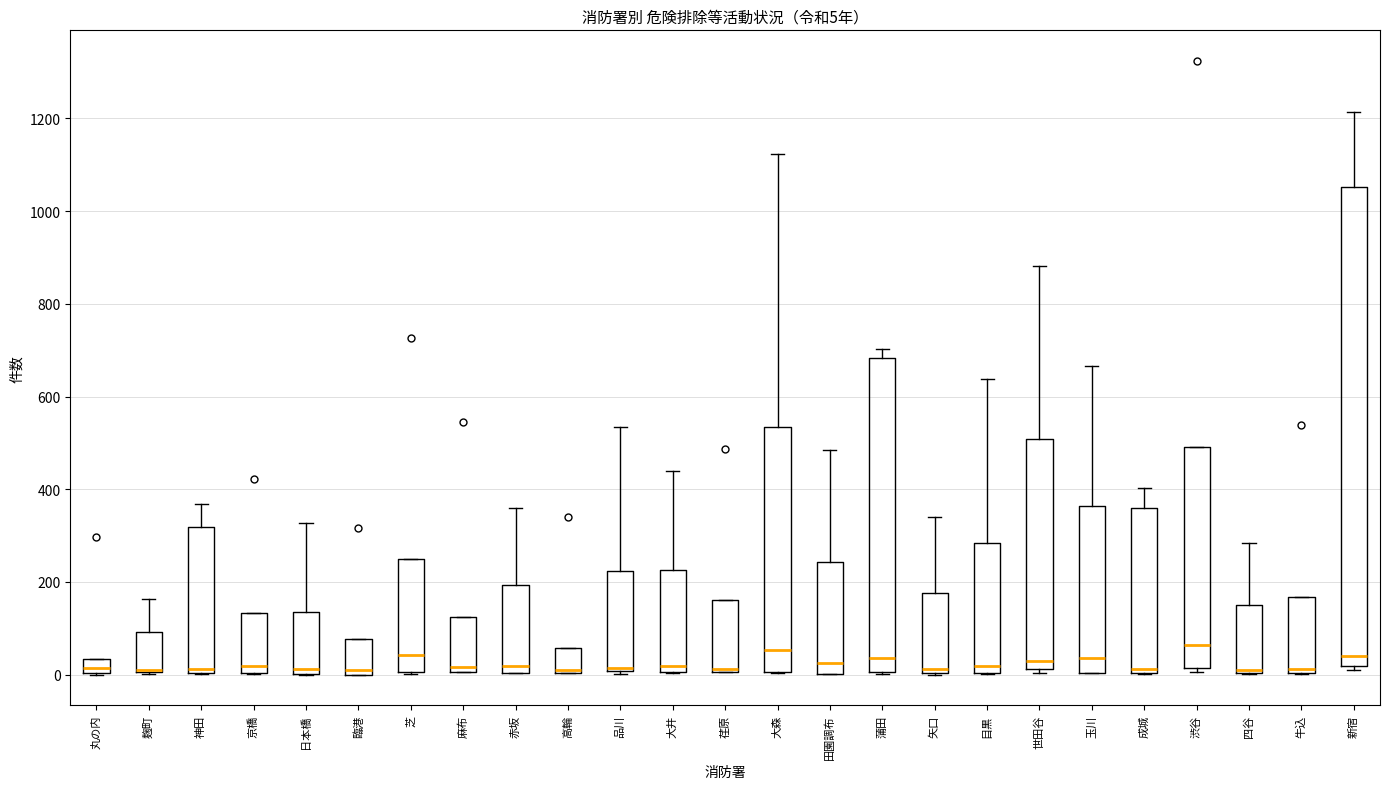

Which box is the tallest, from its lower edge to its upper edge?

新宿